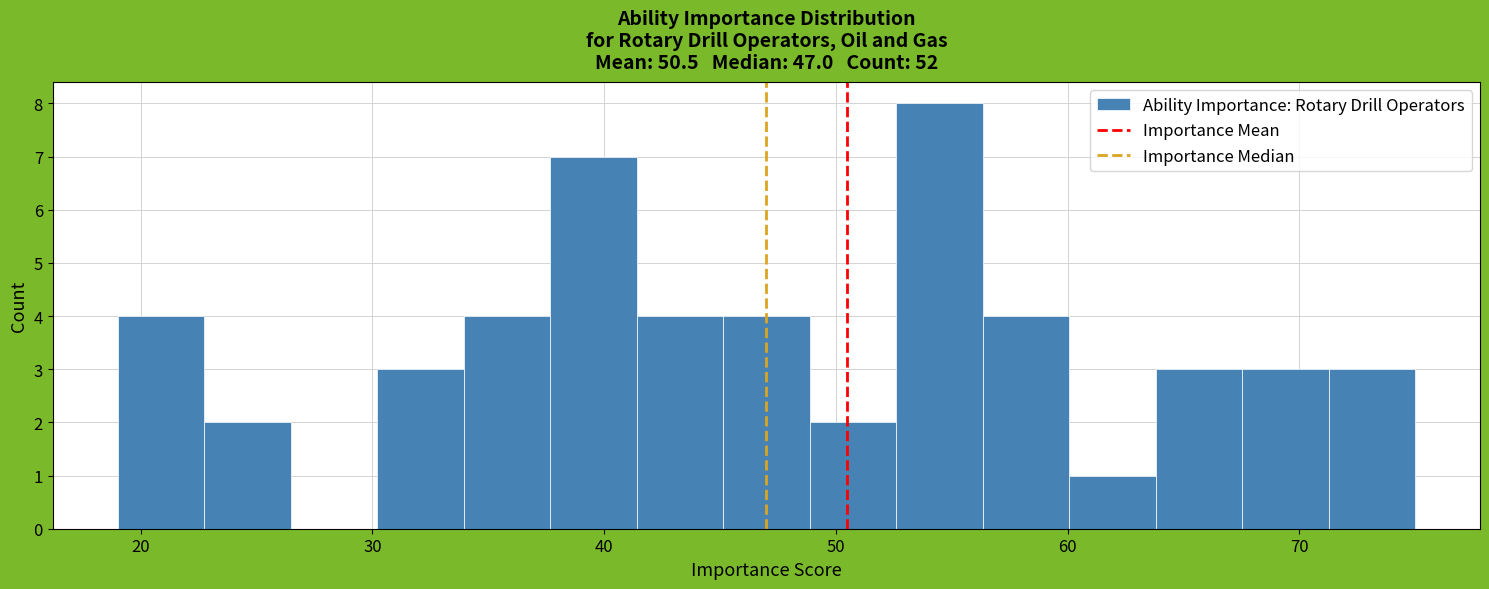

Read against the x-axis, roughly where is the centre of the tallest bar?

54